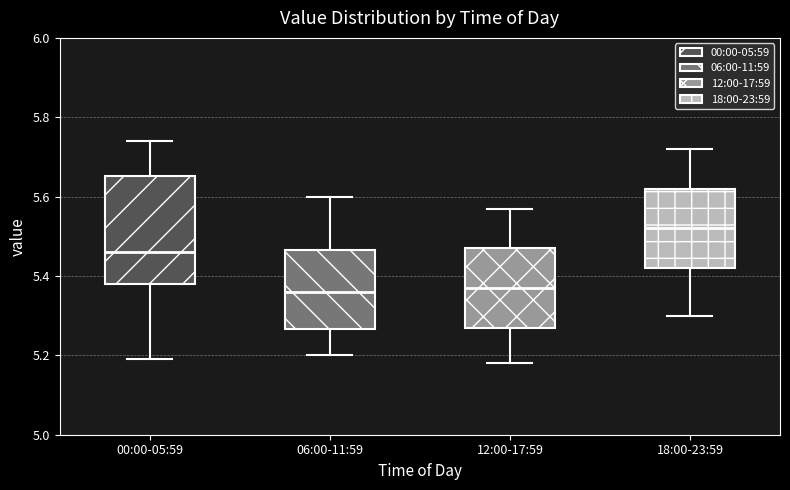

Reading left to right, transcribe this box plot: for each box, give where its median line is, the range the box spans, and where its two whiskers end, as read against the y-axis. The values are not printed on the chart, so give them approximately, as read against the axis.

00:00-05:59: median 5.46, box 5.38 to 5.66, whiskers 5.20 to 5.74
06:00-11:59: median 5.36, box 5.26 to 5.46, whiskers 5.20 to 5.60
12:00-17:59: median 5.38, box 5.28 to 5.48, whiskers 5.18 to 5.58
18:00-23:59: median 5.52, box 5.42 to 5.62, whiskers 5.30 to 5.72